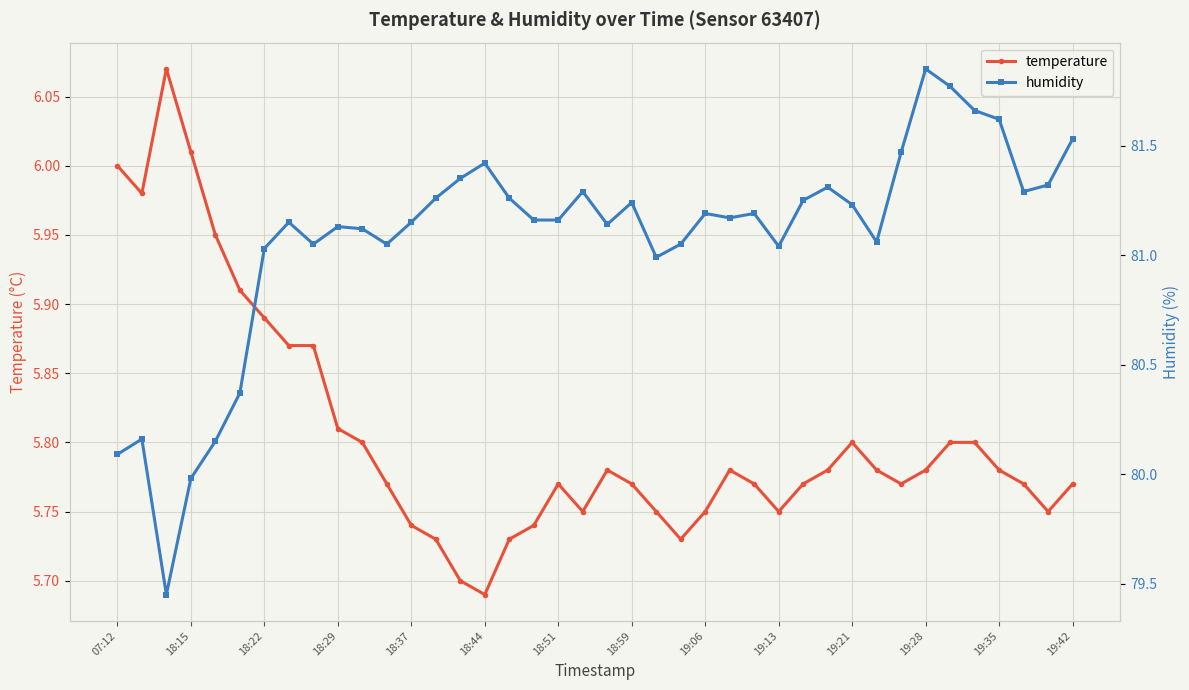

Which category has the lowest value in the temperature series?

18:44